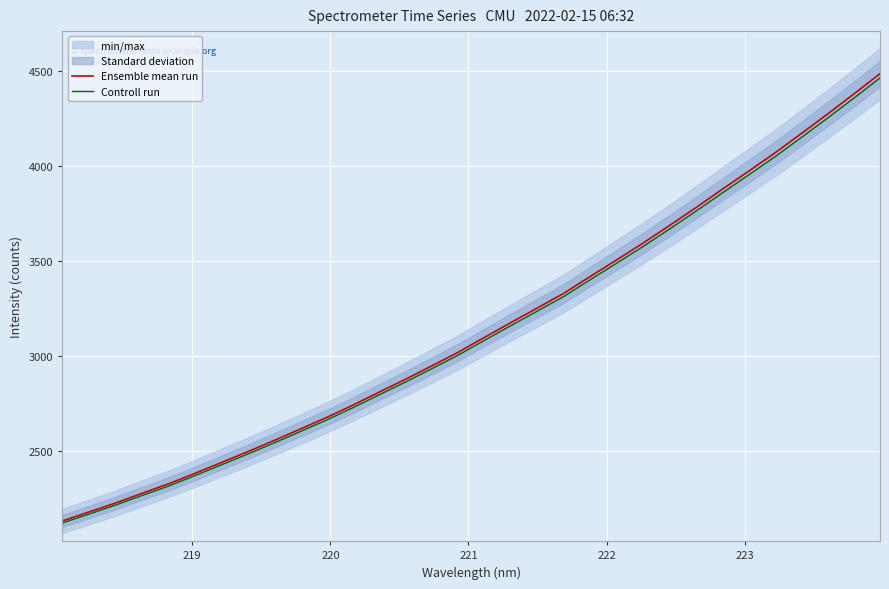

What is the highest value of the Ensemble mean run series?

4487.7